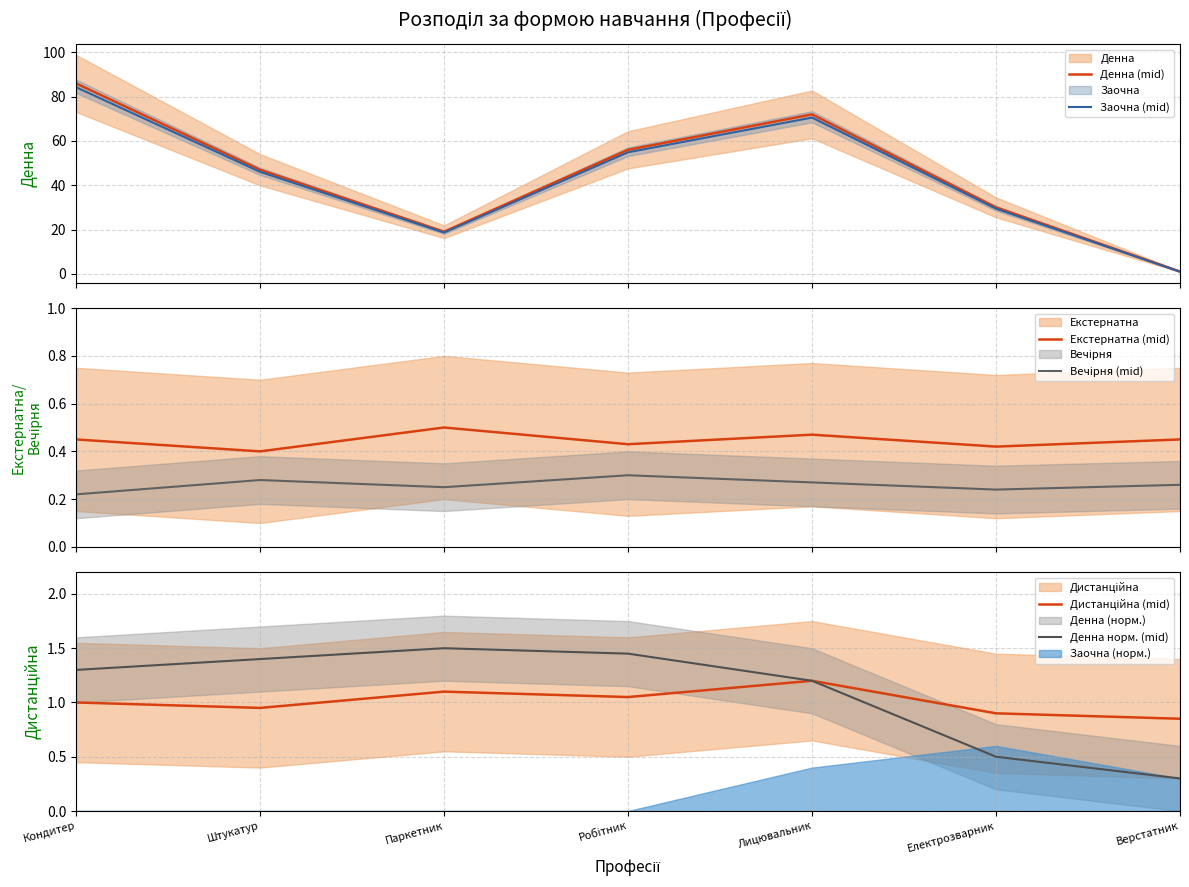

At which label does Дистанційна (mid) first exceed 1?

Паркетник